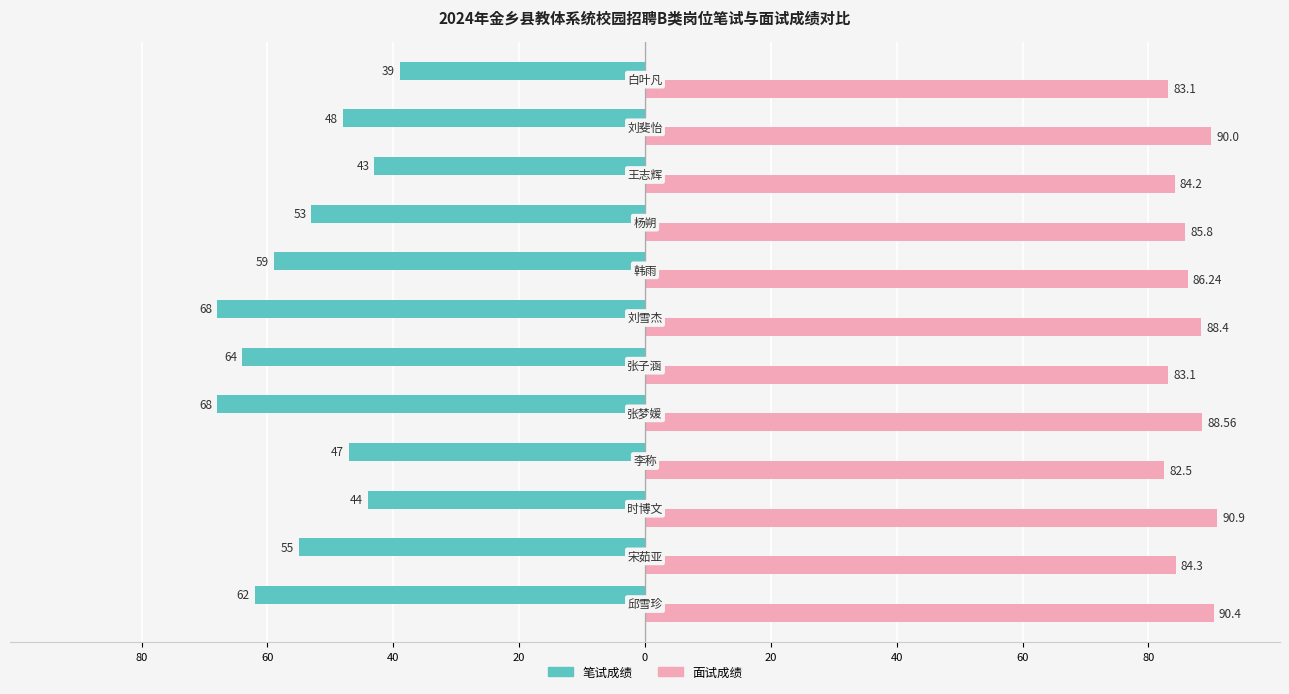

What are all the series names shown in the legend?

笔试成绩, 面试成绩